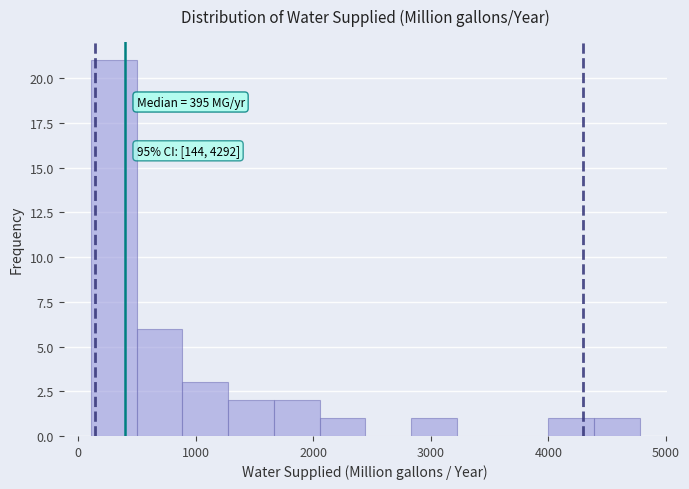

Around what value on the x-axis is the tallest bar? Give the approximate position of its centre, as read against the axis.

300